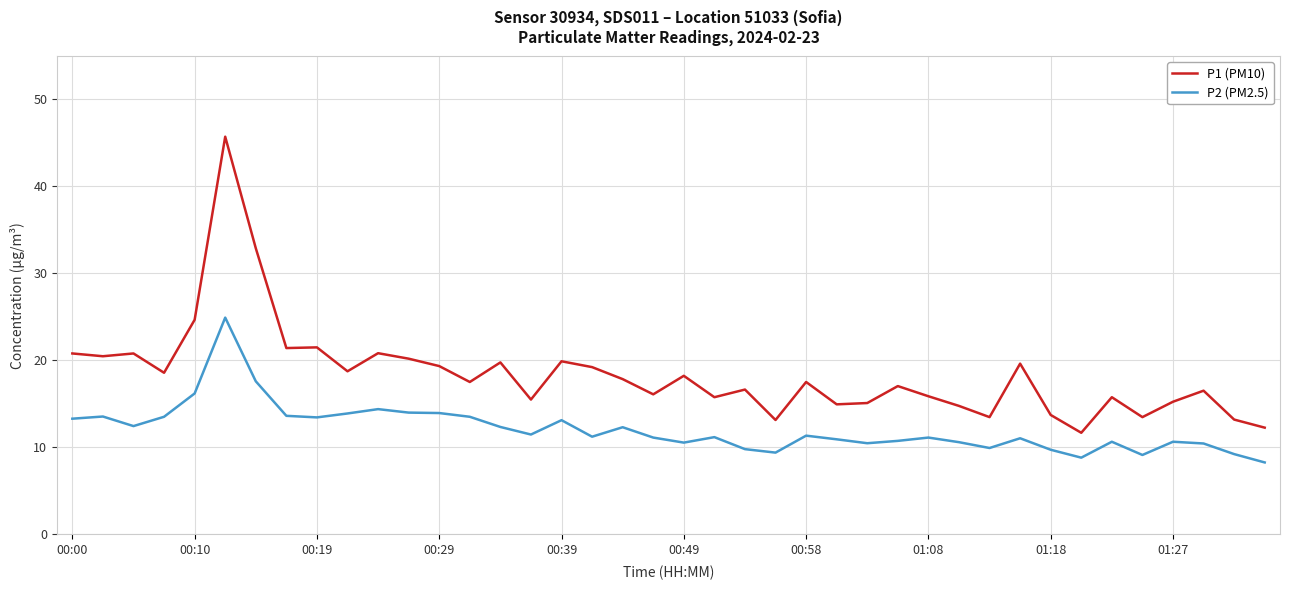

Does the chart display data point markers on the line(s)?

No